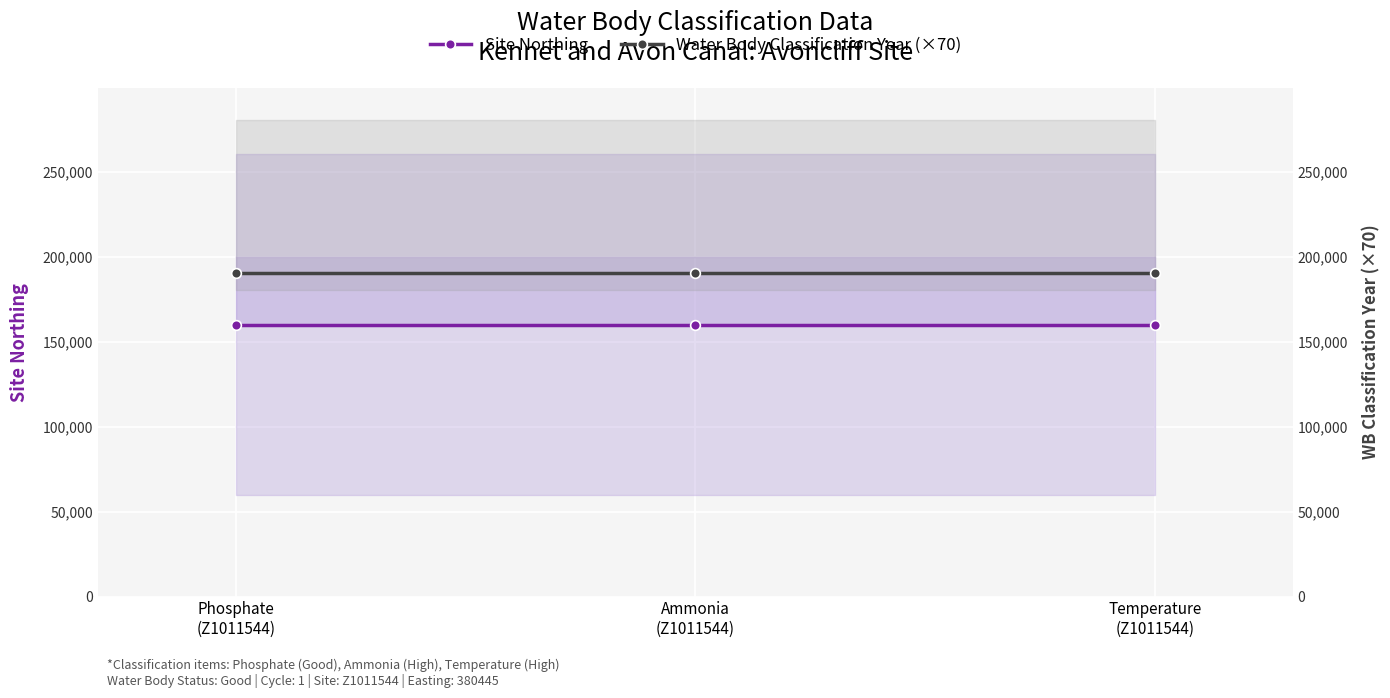

What is the difference between the highest and lowest values at Ammonia
(Z1011544)?

30663